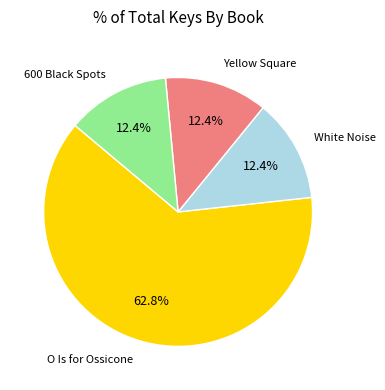

Combined, what portion of the pie is O Is for Ossicone and White Noise?

75.2%